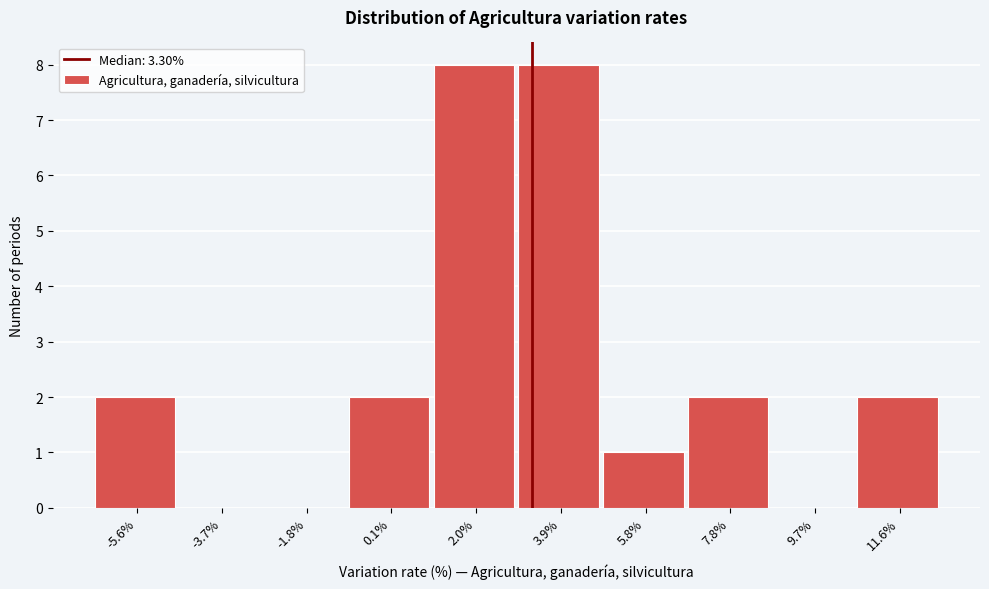

Reading left to right, list every bar in this chart as the range it spans on the x-axis followed by its height. Neither the bar edges nor the heights are printed on the chart, so give them approximately, as read against the axes.

-6.6 to -4.6: 2
-4.6 to -2.8: 0
-2.8 to -0.8: 0
-0.8 to 1.0: 2
1.0 to 3.0: 8
3.0 to 4.8: 8
4.8 to 6.8: 1
6.8 to 8.8: 2
8.8 to 10.6: 0
10.6 to 12.6: 2